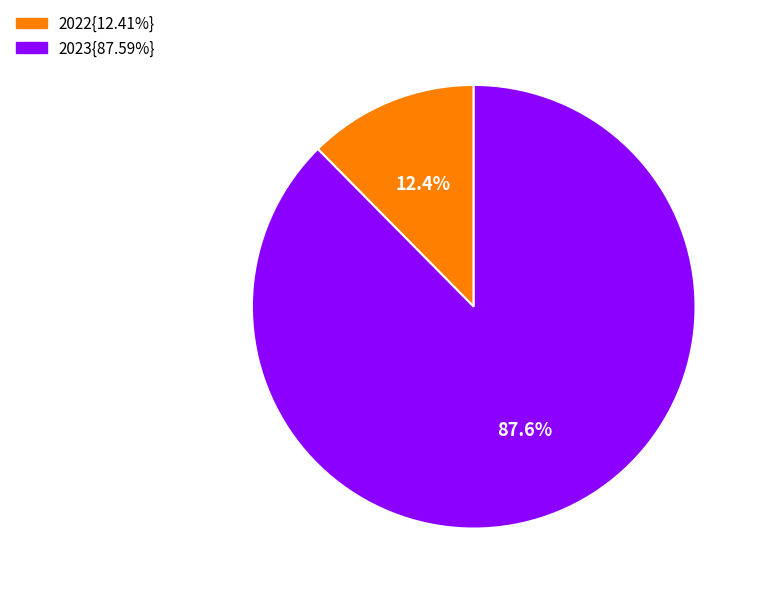

Is there a majority slice in this chart?

Yes